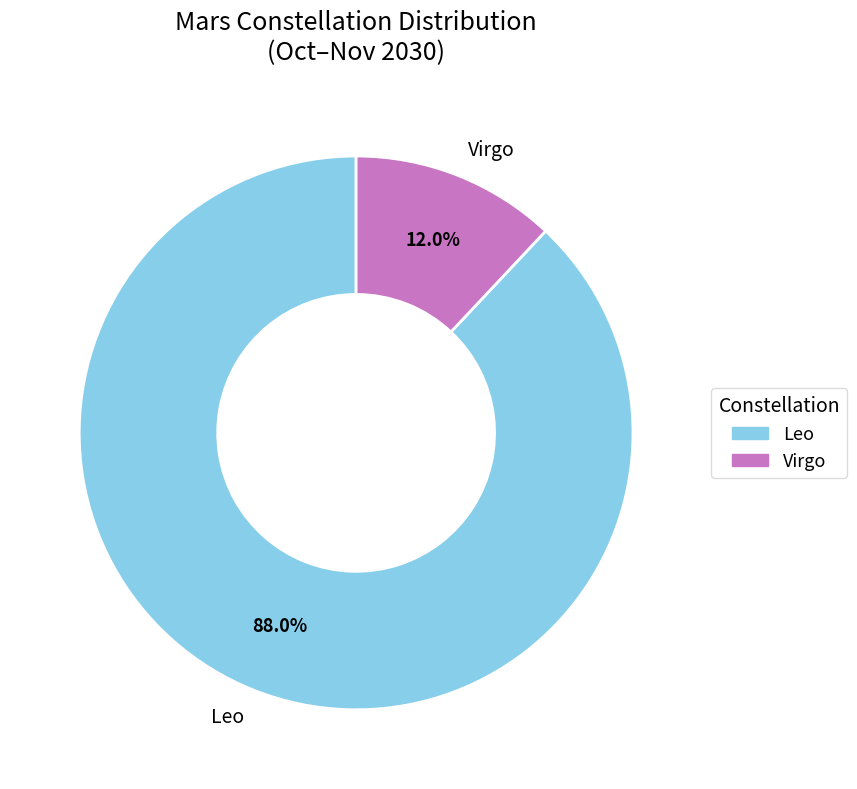

To the nearest percent, what is the difference between the largest and smallest slice percentages?

76%